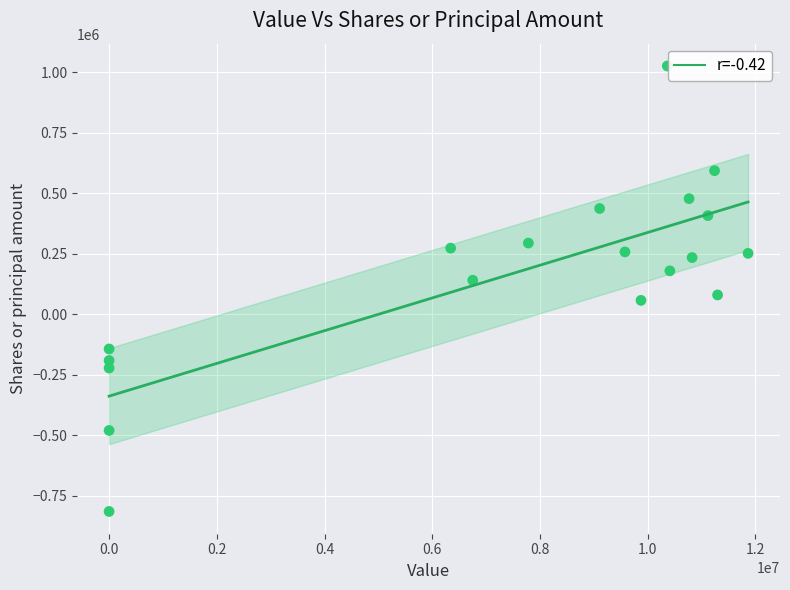

What is the range of X values (max minus min)?

11864000